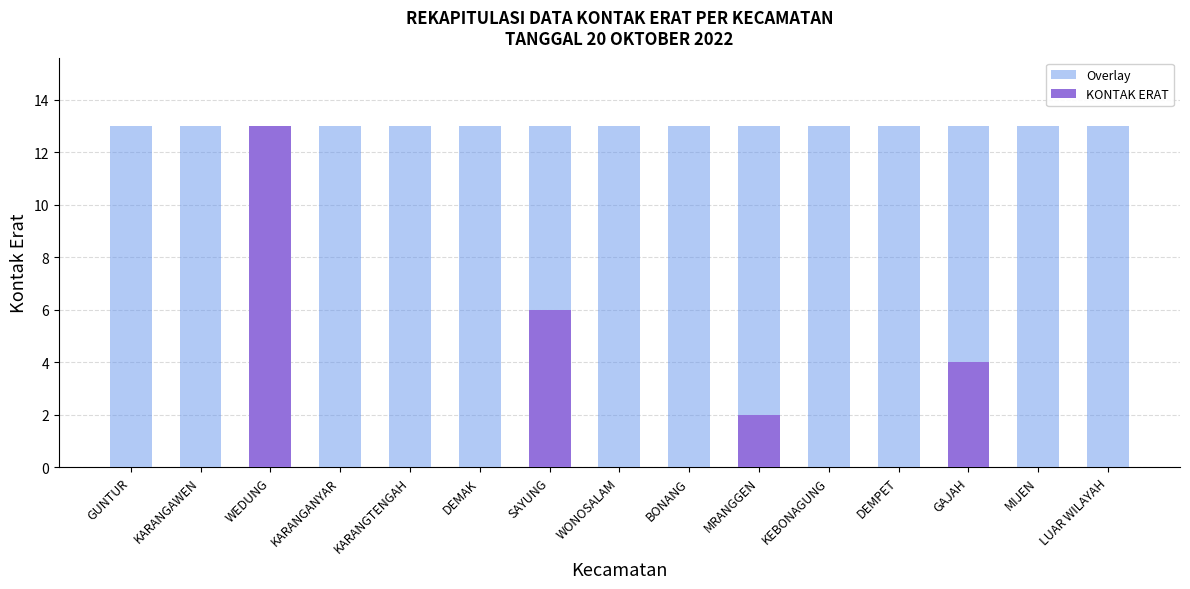

List the labels in order of value, largest first.

WEDUNG, SAYUNG, GAJAH, MRANGGEN, GUNTUR, KARANGAWEN, KARANGANYAR, KARANGTENGAH, DEMAK, WONOSALAM, BONANG, KEBONAGUNG, DEMPET, MIJEN, LUAR WILAYAH